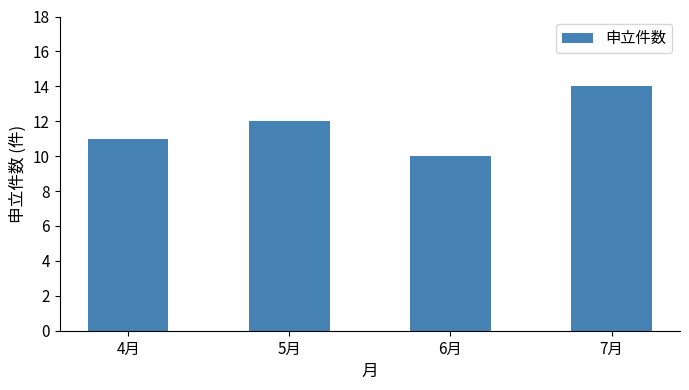

How many distinct data groups are displayed?

1